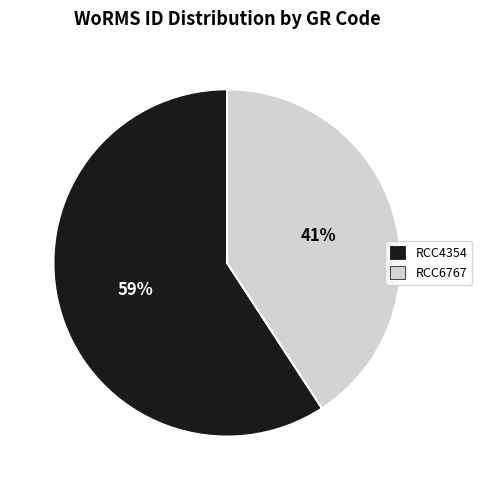

Which slice represents more than half of the pie?

RCC4354